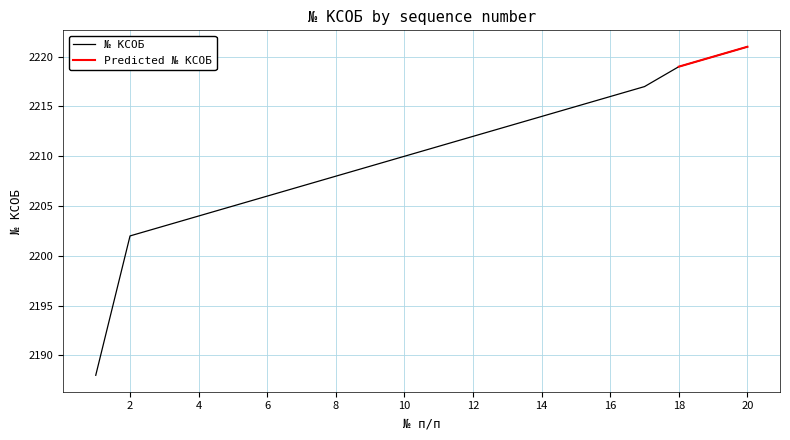

What is the average value?

2210